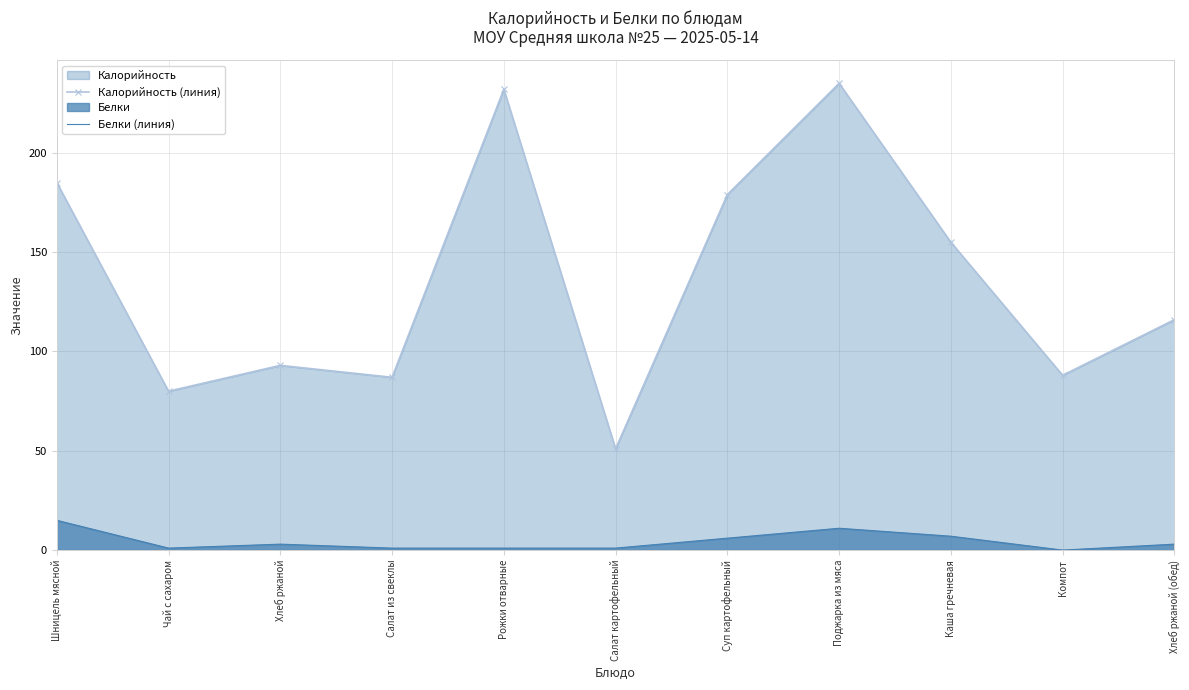

How many interior local valleys does the Белки (линия) series have?

2